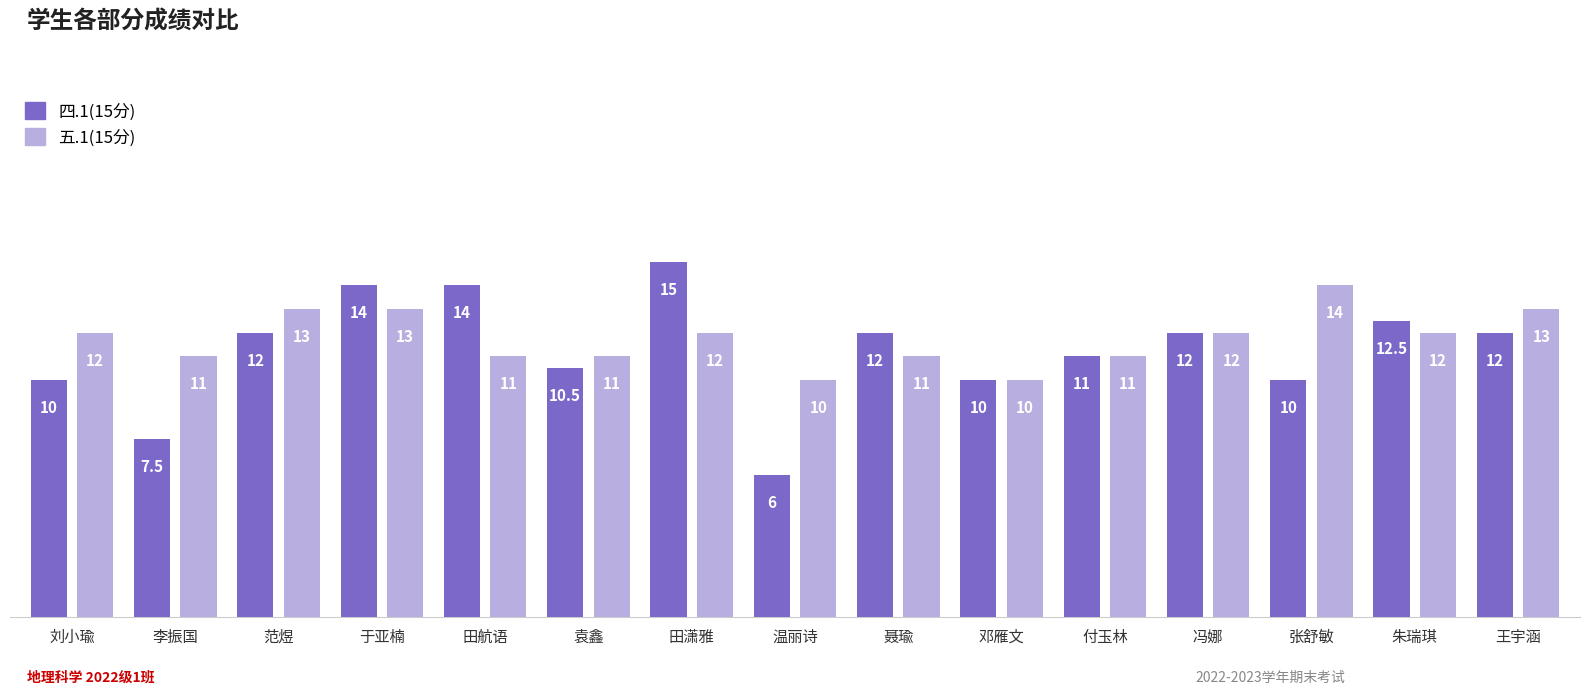

Is the value of 五.1(15分) at 刘小瑜 greater than the value of 四.1(15分) at 袁鑫?

Yes